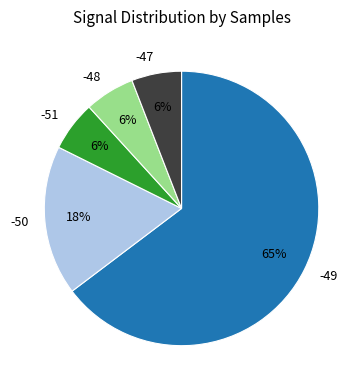

What is the largest slice in the pie chart?

-49